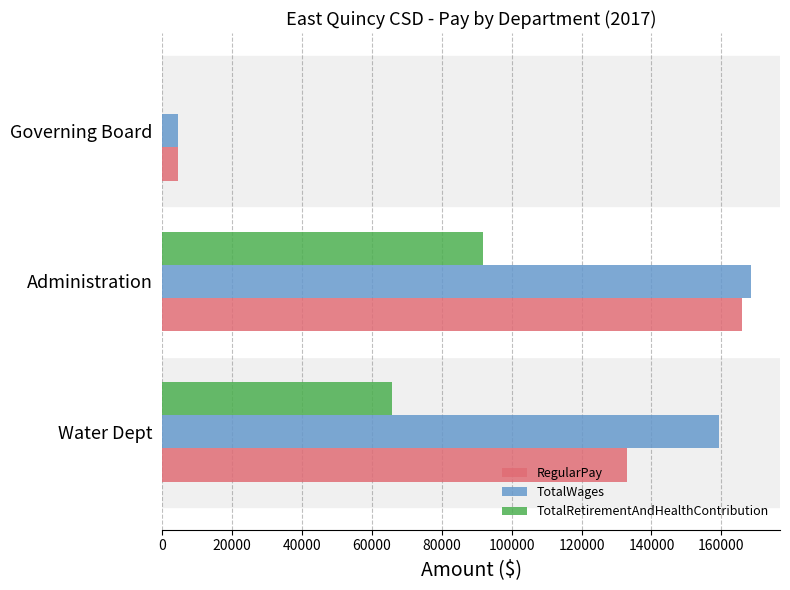

What is the average value of the TotalRetirementAndHealthContribution series?

52541